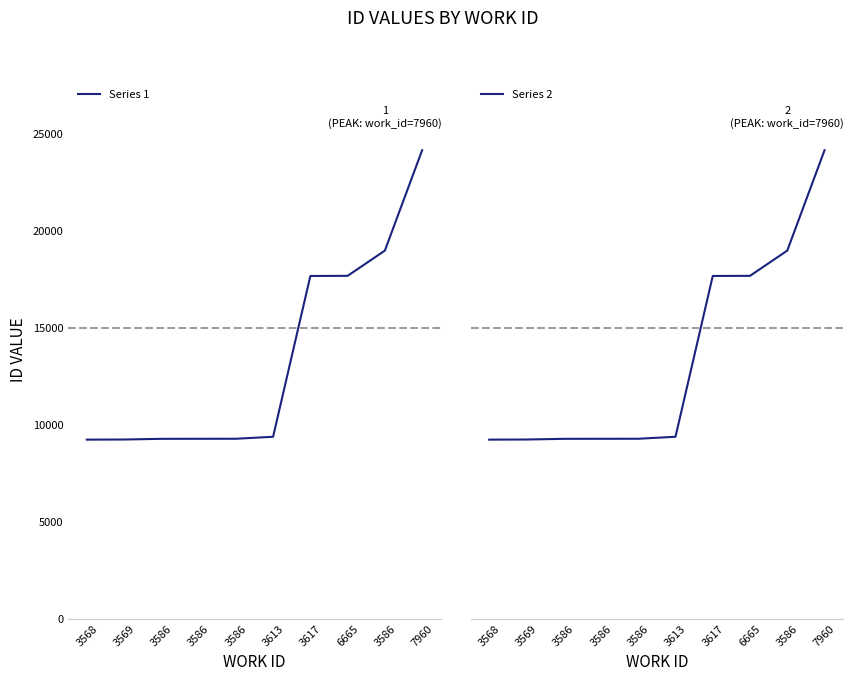

Is it true that Series 1 equals 39727 at 7960?

False